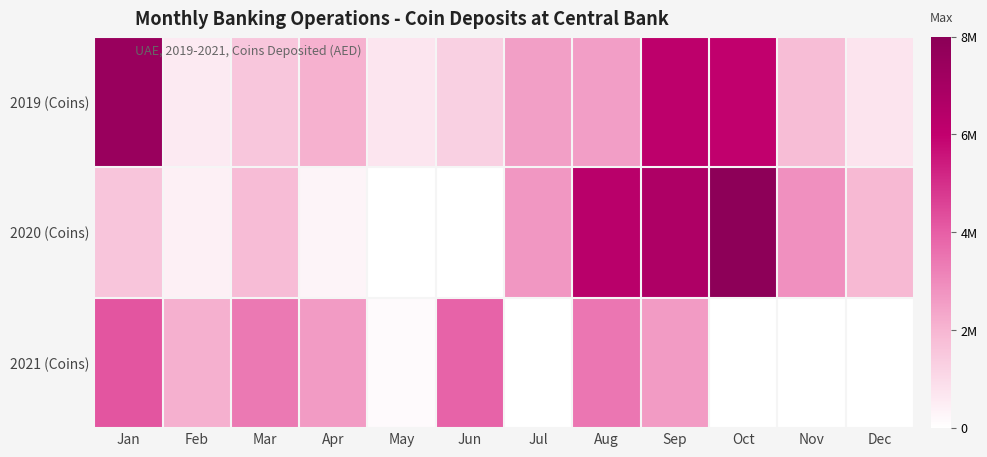

Which label corresponds to the largest value in the chart?

Oct